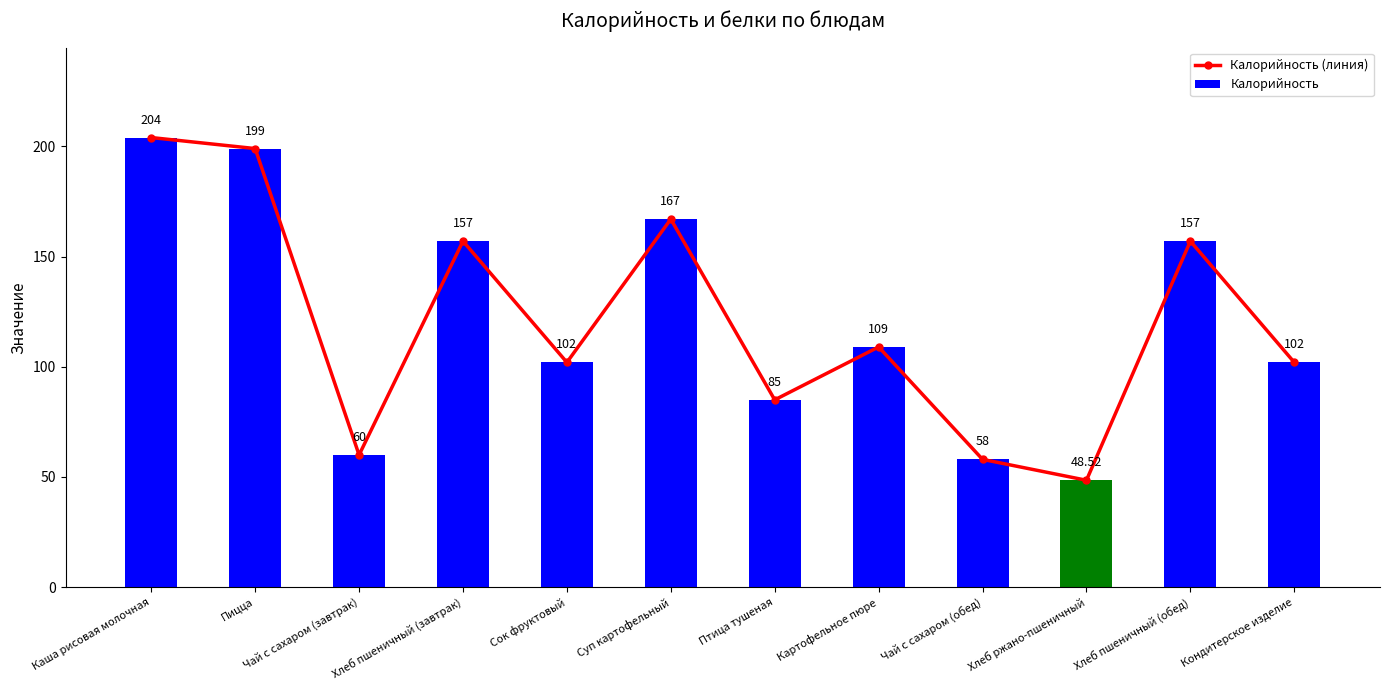

What is the sum of all Калорийность values?

1448.5